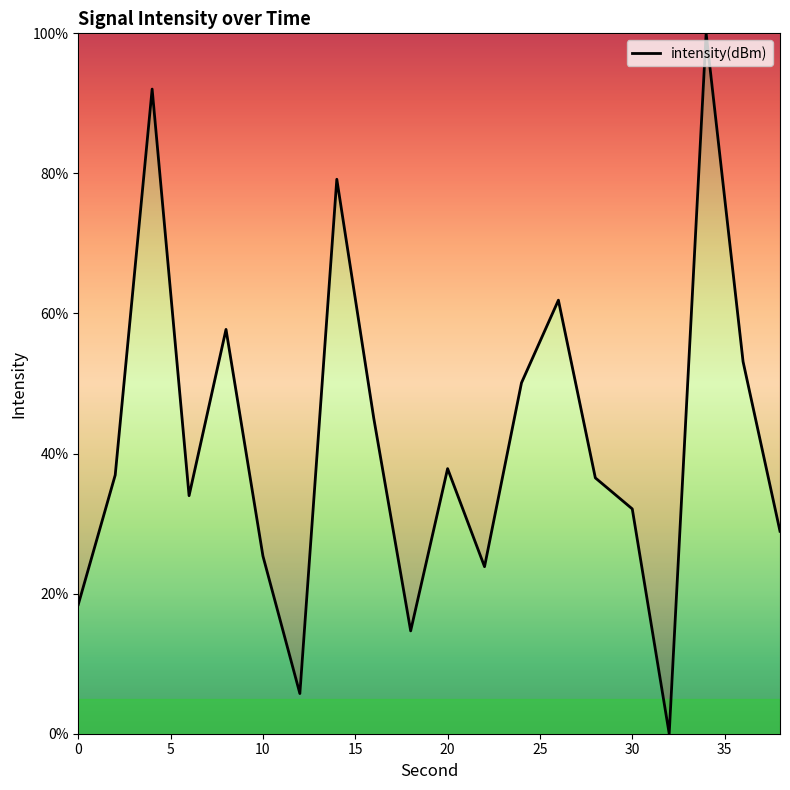

What is the greatest value displayed?

100.0